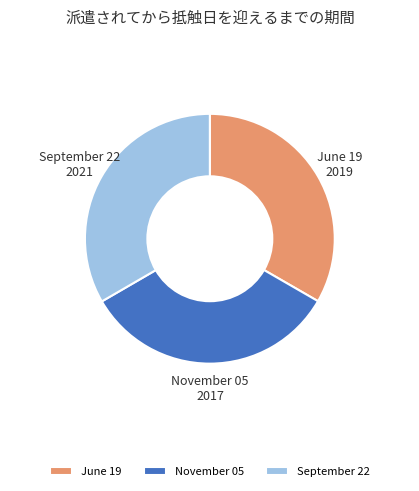

Is there a majority slice in this chart?

No